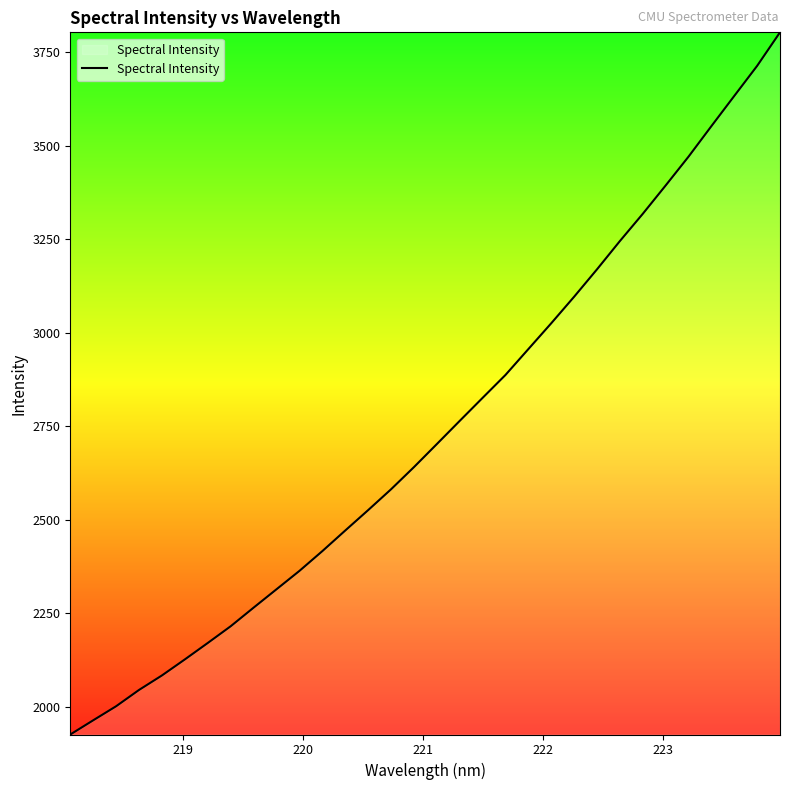

What is the maximum value shown in the chart?

3803.2